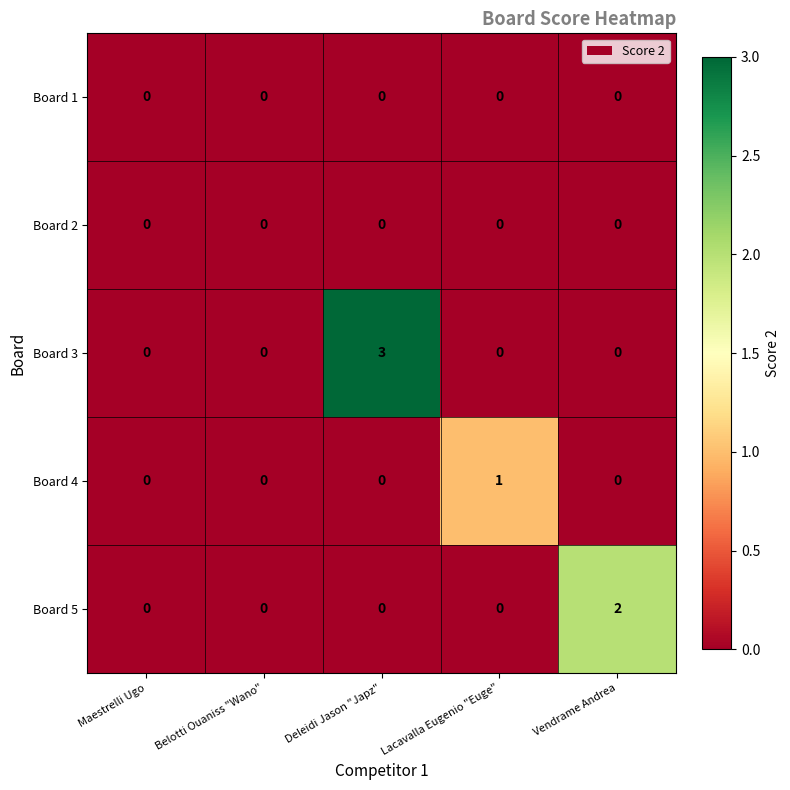

Reading left to right, extract all data points from this chart.

Board 1: 0	0	0	0	0
Board 2: 0	0	0	0	0
Board 3: 0	0	3	0	0
Board 4: 0	0	0	1	0
Board 5: 0	0	0	0	2